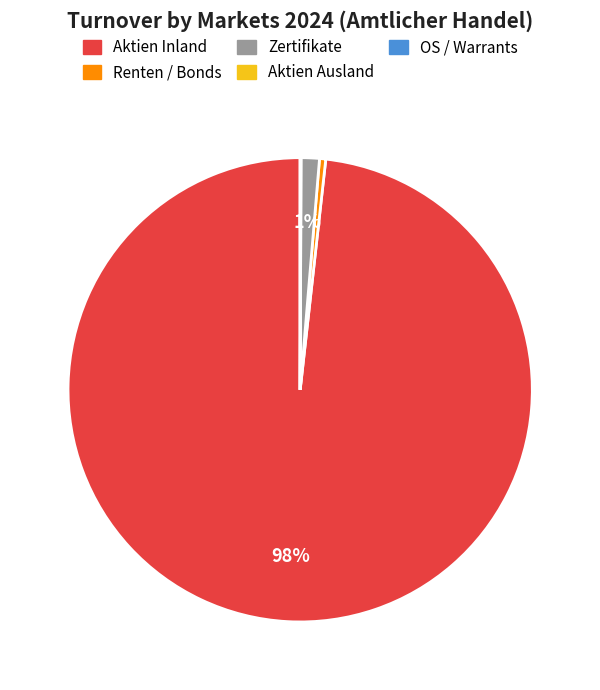

Is the sum of Aktien Inland and Zertifikate greater than half?

Yes